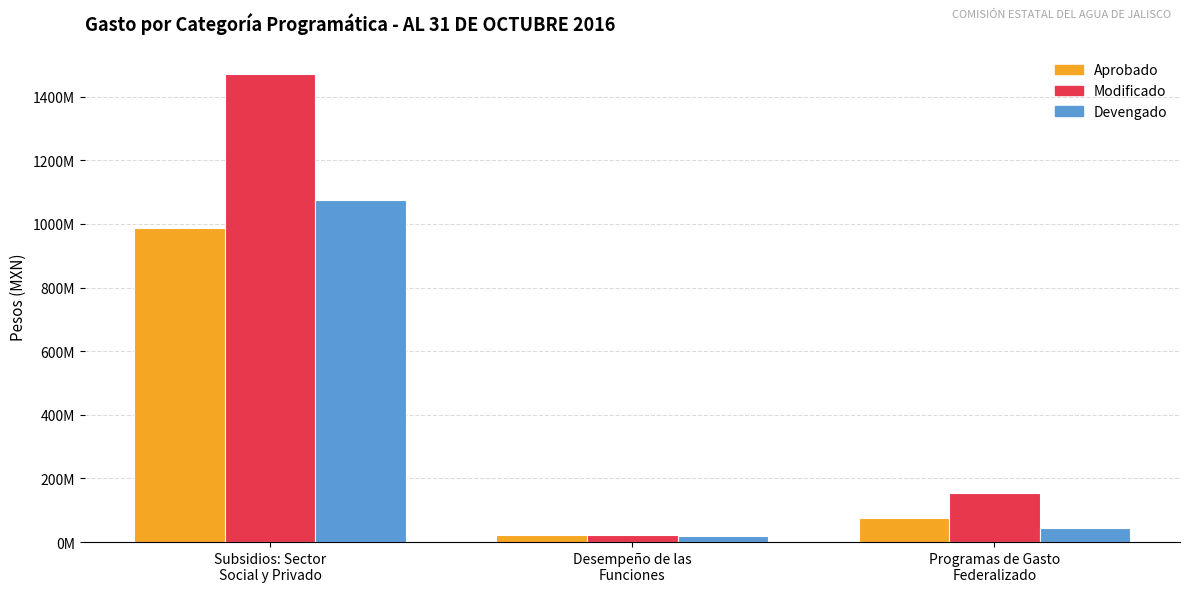

Is the value of Aprobado at Programas de Gasto
Federalizado greater than the value of Modificado at Desempeño de las
Funciones?

Yes